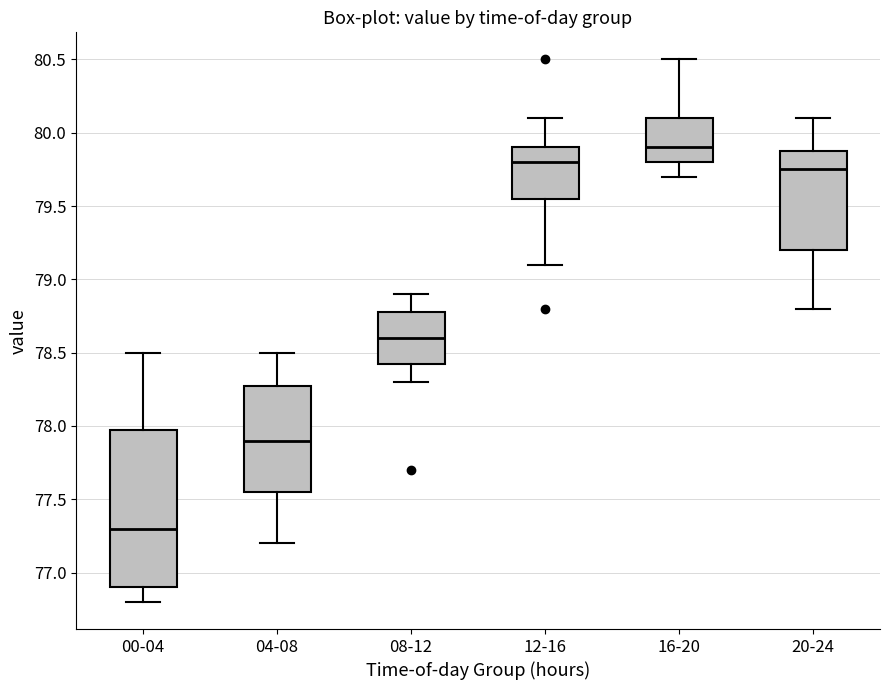

Reading left to right, transcribe this box plot: for each box, give where its median line is, the range the box spans, and where its two whiskers end, as read against the y-axis. The values are not printed on the chart, so give them approximately, as read against the axis.

00-04: median 77.30, box 76.90 to 78.00, whiskers 76.80 to 78.50
04-08: median 77.90, box 77.55 to 78.30, whiskers 77.20 to 78.50
08-12: median 78.60, box 78.45 to 78.80, whiskers 78.30 to 78.90
12-16: median 79.80, box 79.55 to 79.90, whiskers 79.10 to 80.10
16-20: median 79.90, box 79.80 to 80.10, whiskers 79.70 to 80.50
20-24: median 79.75, box 79.20 to 79.90, whiskers 78.80 to 80.10